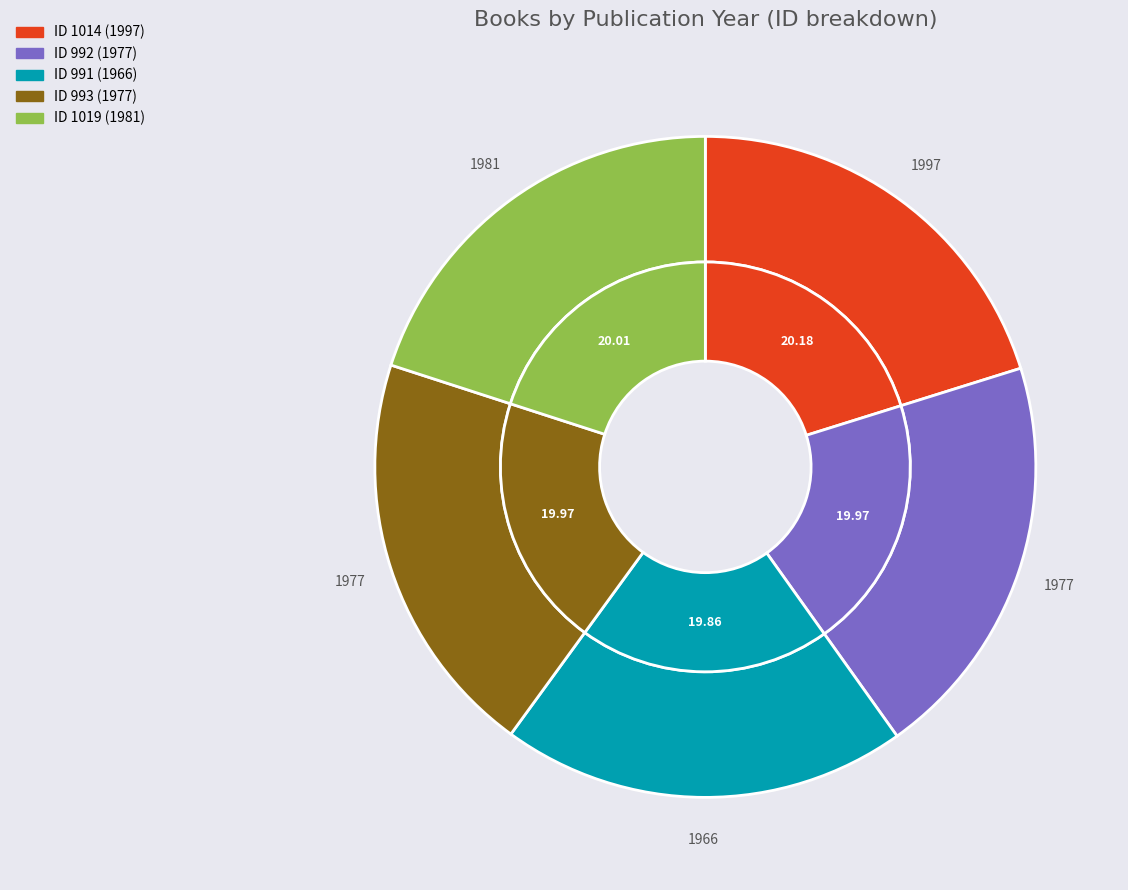

What is the total percentage of 991 and 1014?

40.0%